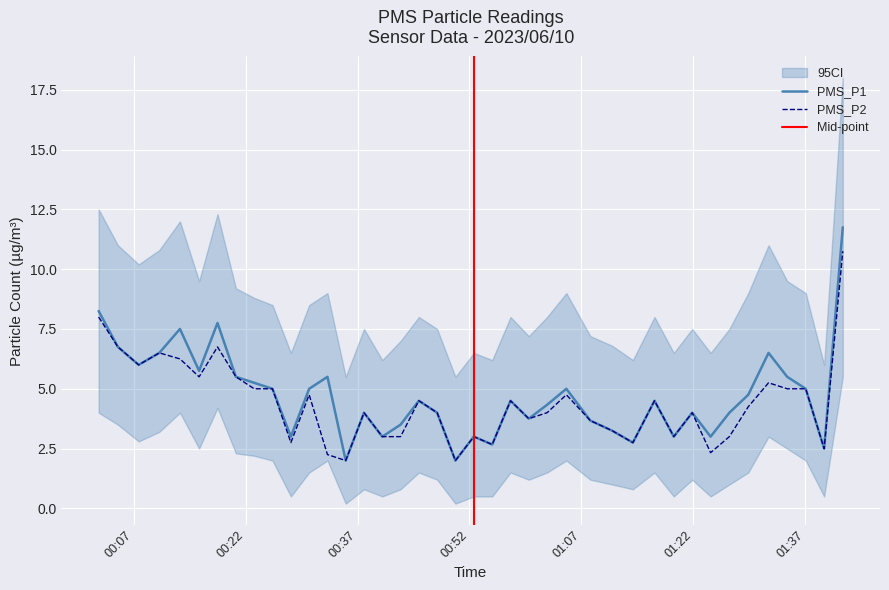

At which category does the chart reach its minimum across all series?

2023/06/10 00:35:25